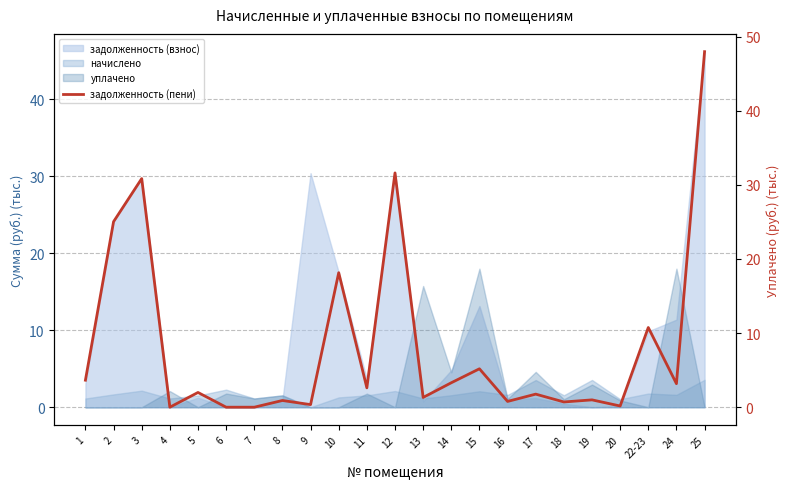

What is the difference between the maximum and minimum values?

48.0